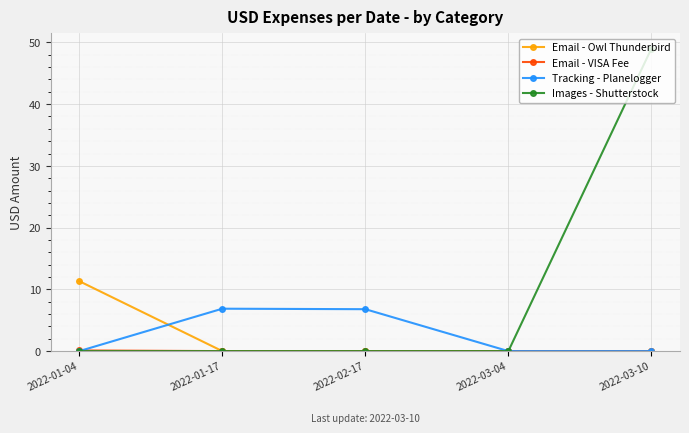

At which category does the chart reach its peak across all series?

2022-03-10